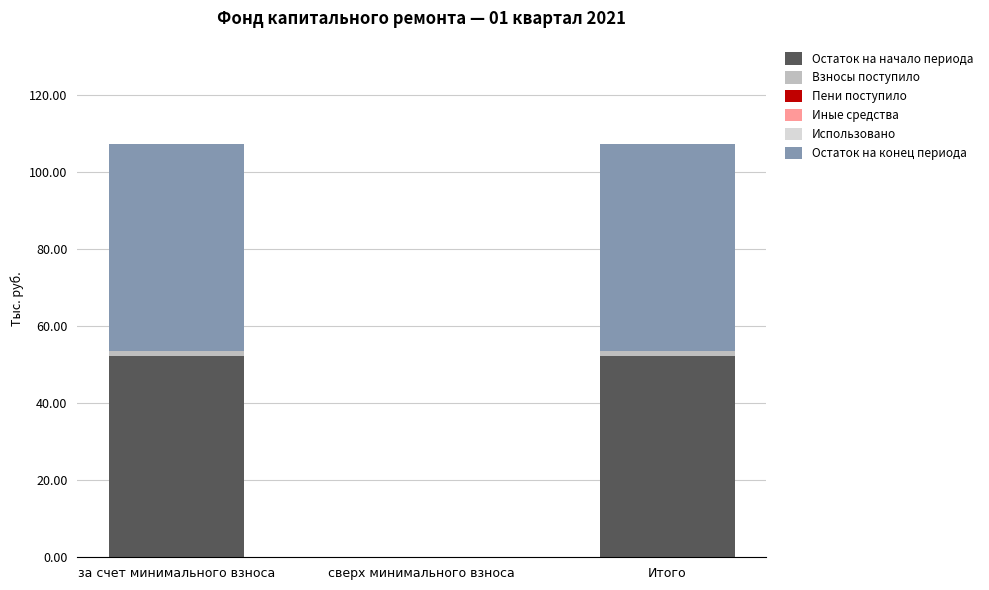

What is the highest value of the Остаток на начало периода series?

52.3